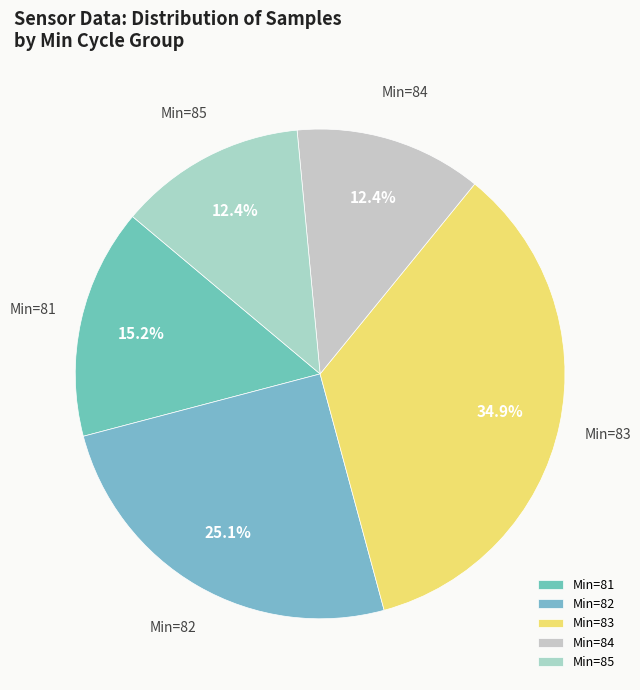

What is the largest slice in the pie chart?

Min=83